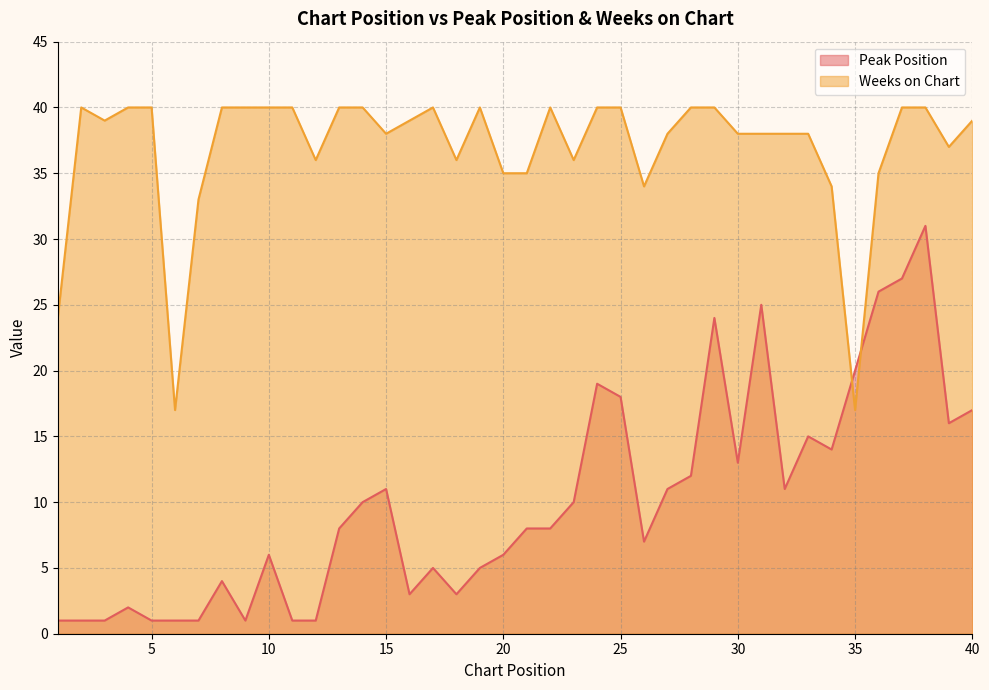

At which category does Peak Position reach its first local valley?

9